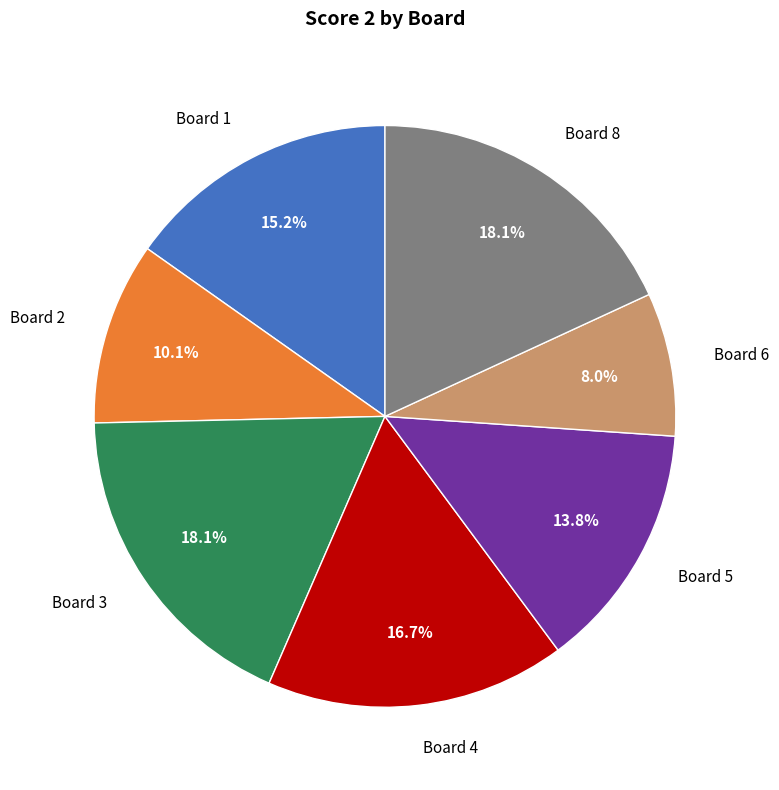

How many slices are in this pie chart?

7